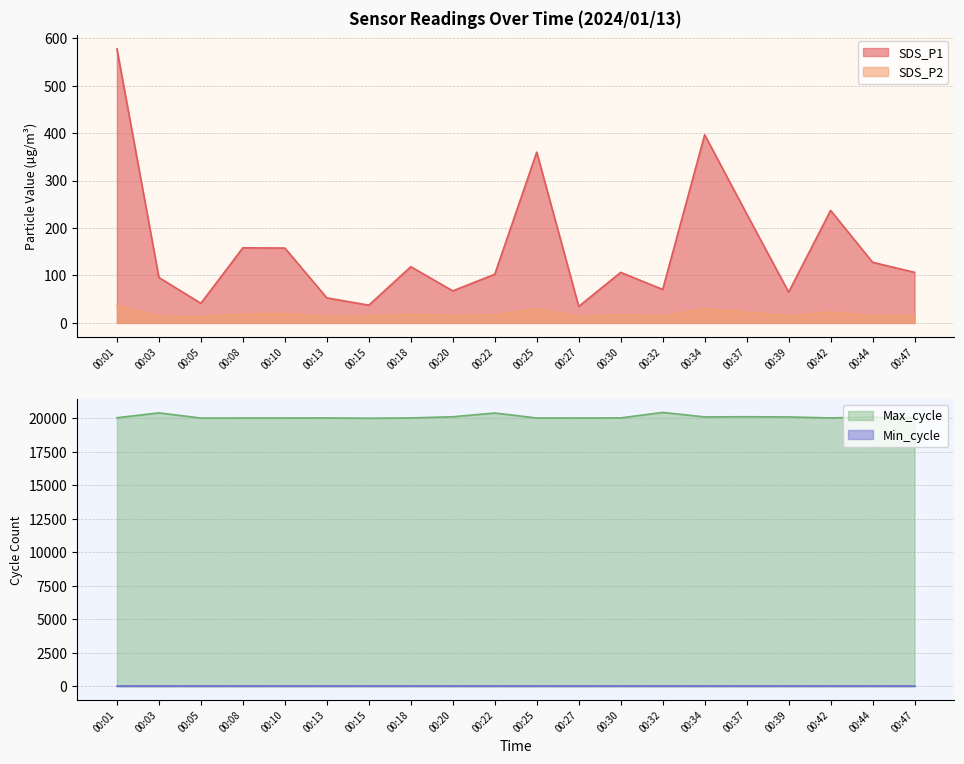

What is the maximum value for SDS_P1?

577.3